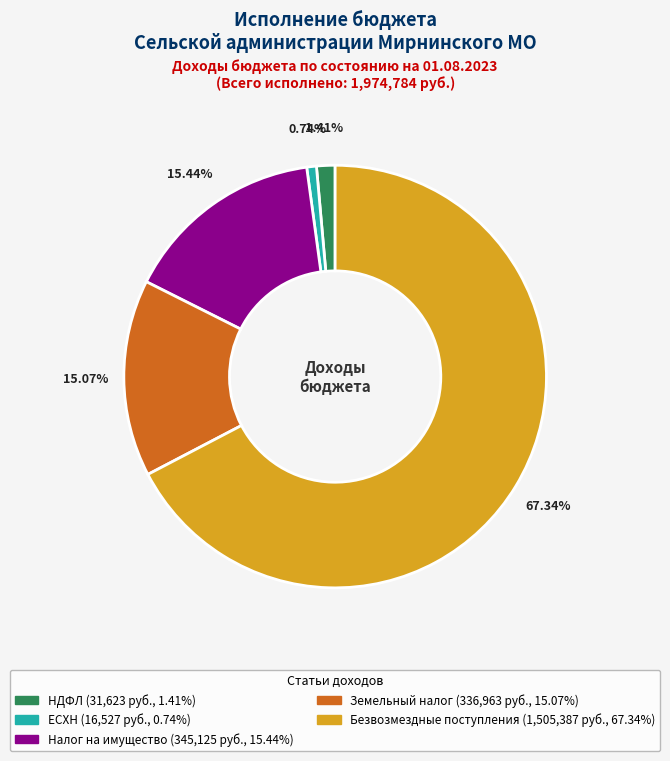

Does any single category account for the majority?

Yes